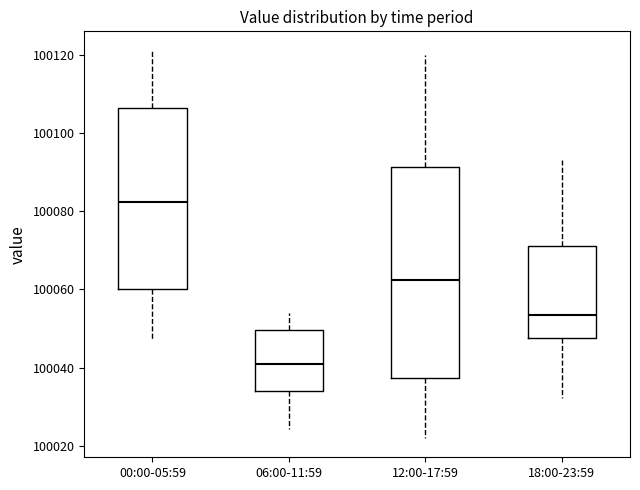

Which box has the lowest median line?

06:00-11:59